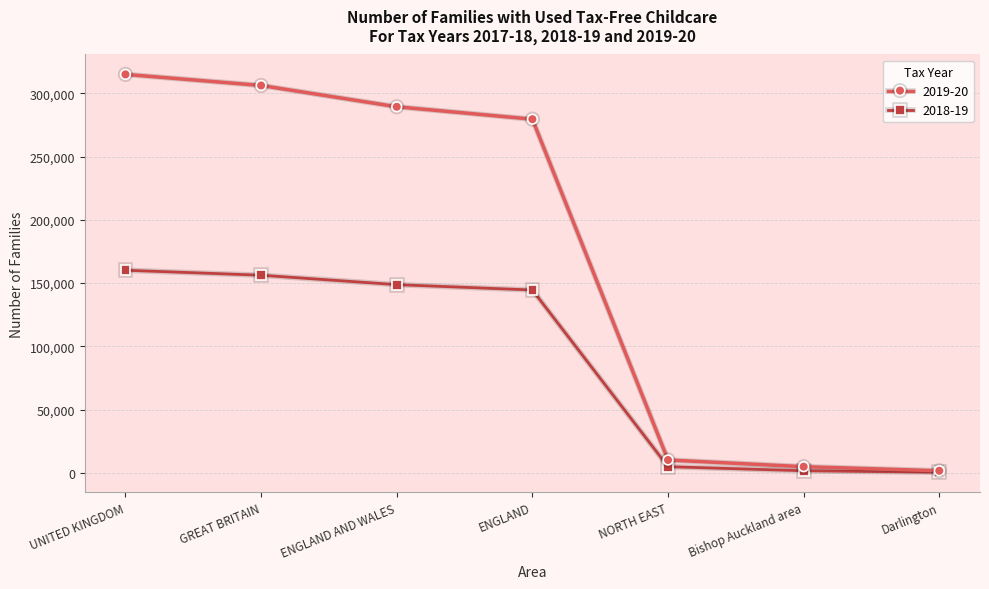

List the series in order of their peak value, lowest first.

2018-19, 2019-20